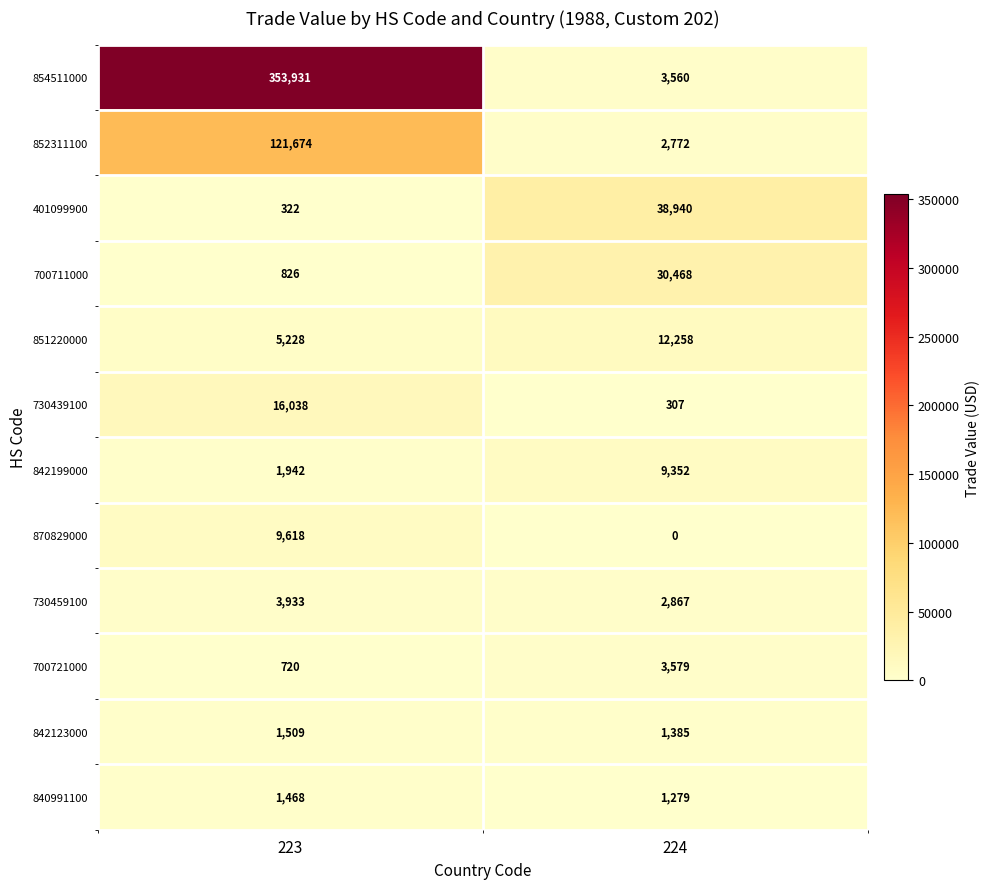

What is the greatest value displayed?

353931